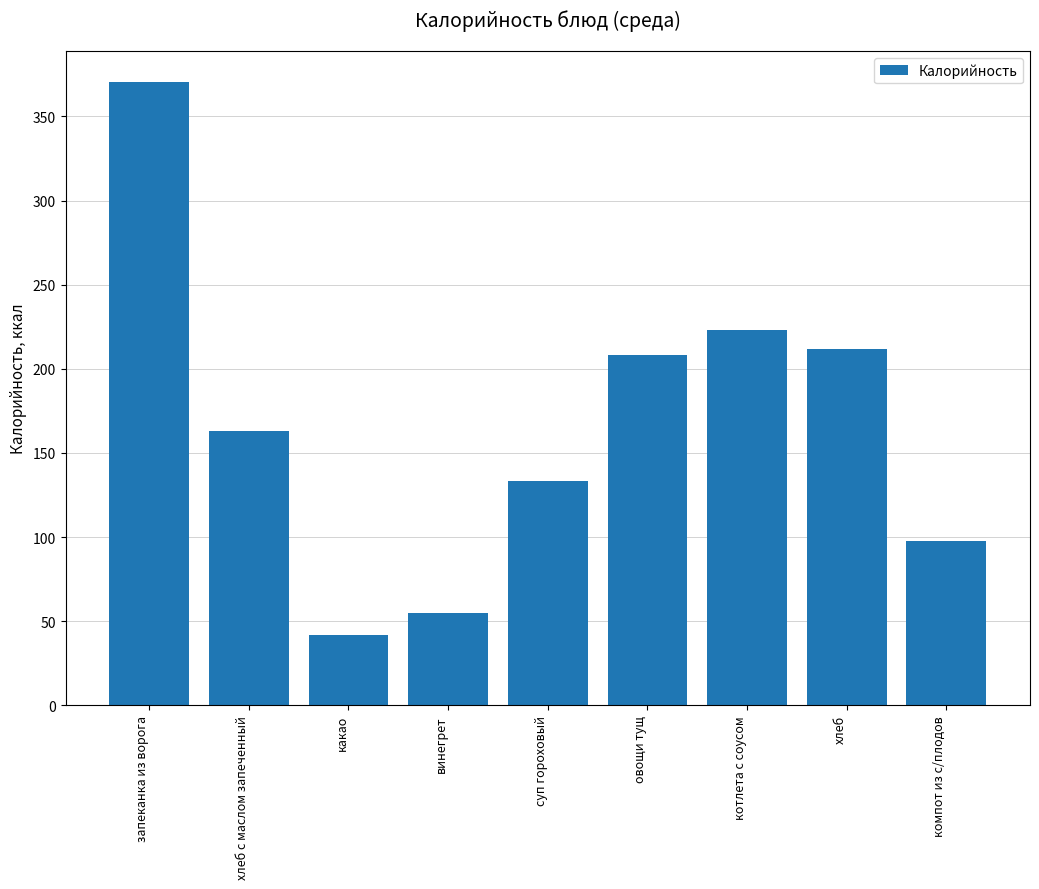

At which label does the data first exceed 163?

запеканка из ворога